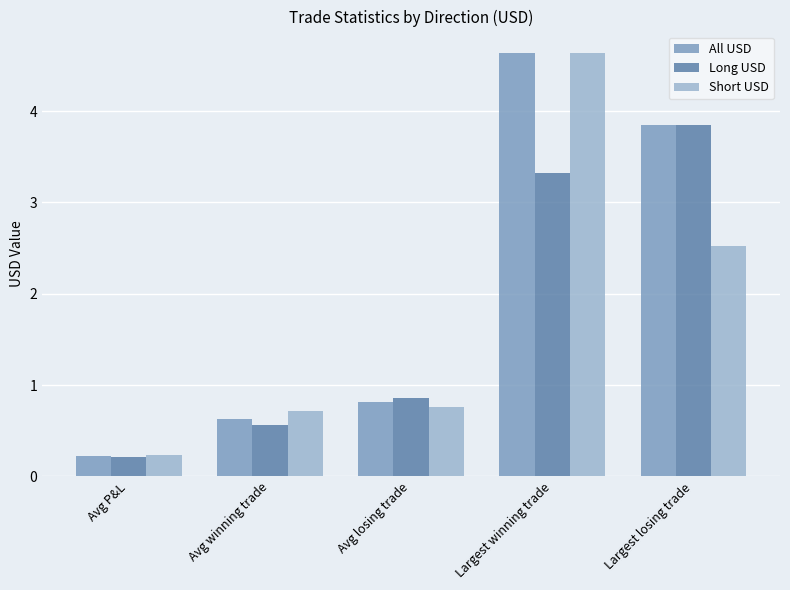

Which series has the largest total across all categories?

All USD